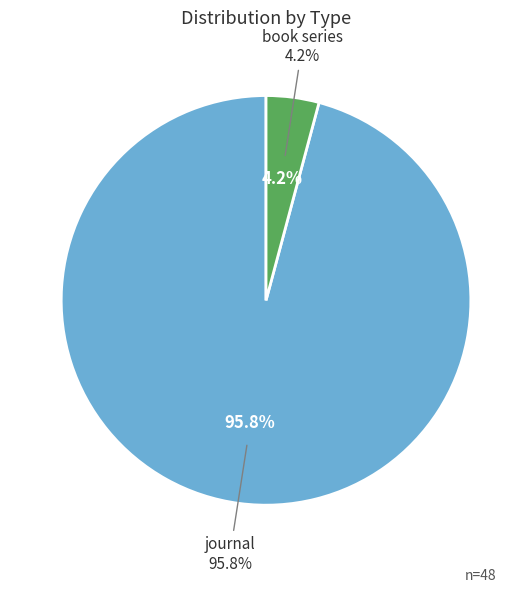

To the nearest percent, what percentage of the pie is journal?

96%